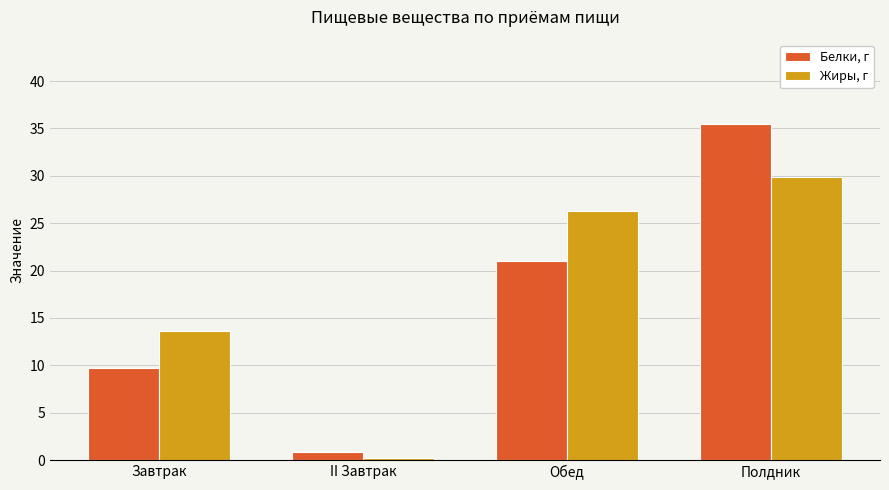

What is the label of the 3rd bar from the left?

Обед